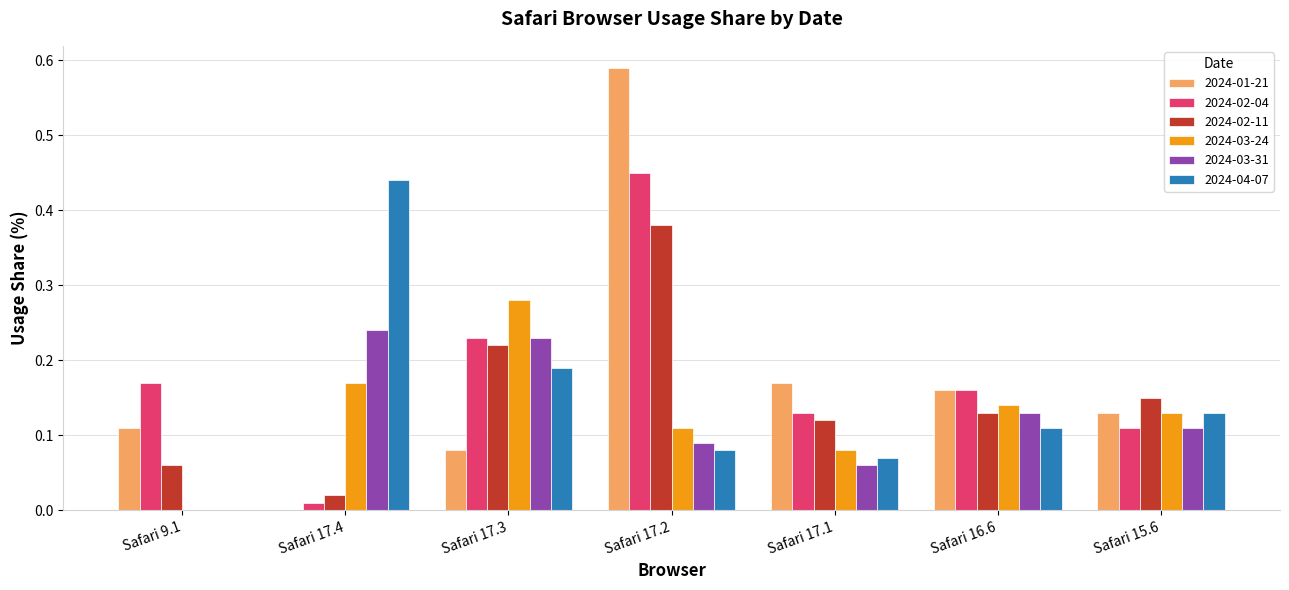

The value of 2024-03-24 at Safari 9.1 is -0.2. True or false?

False